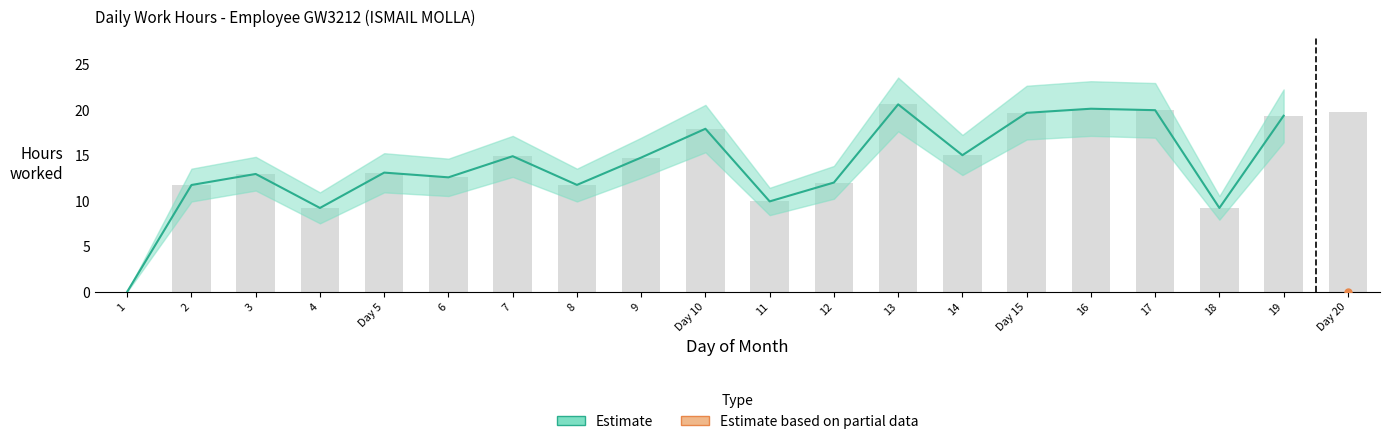

What position from the left is 18?

18